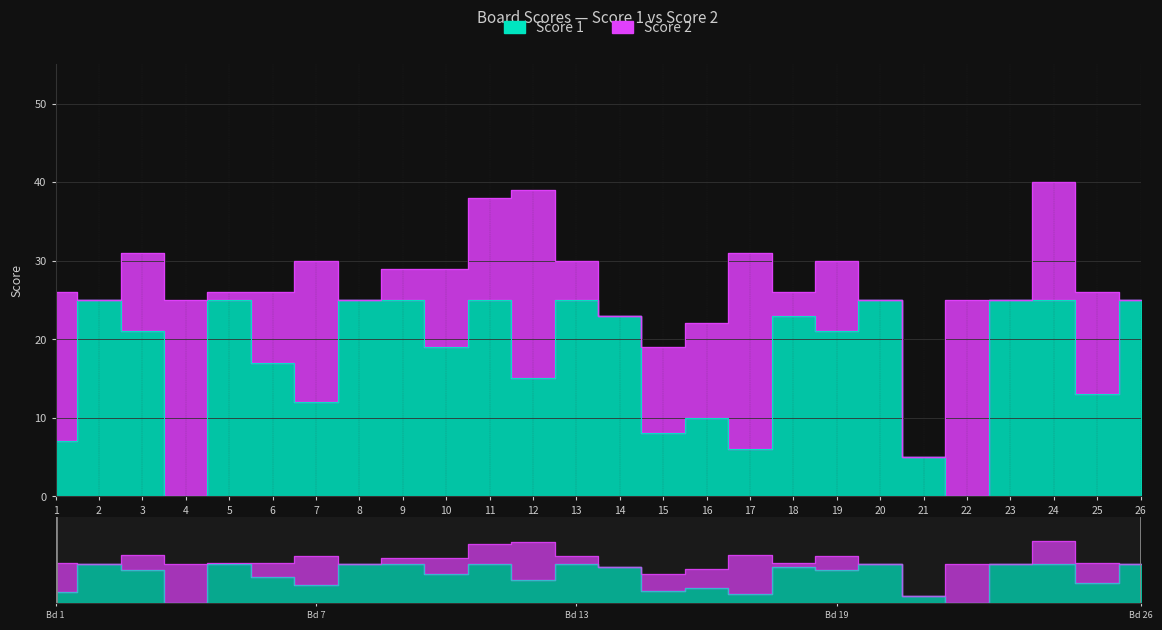

Which label corresponds to the smallest value in the chart?

4